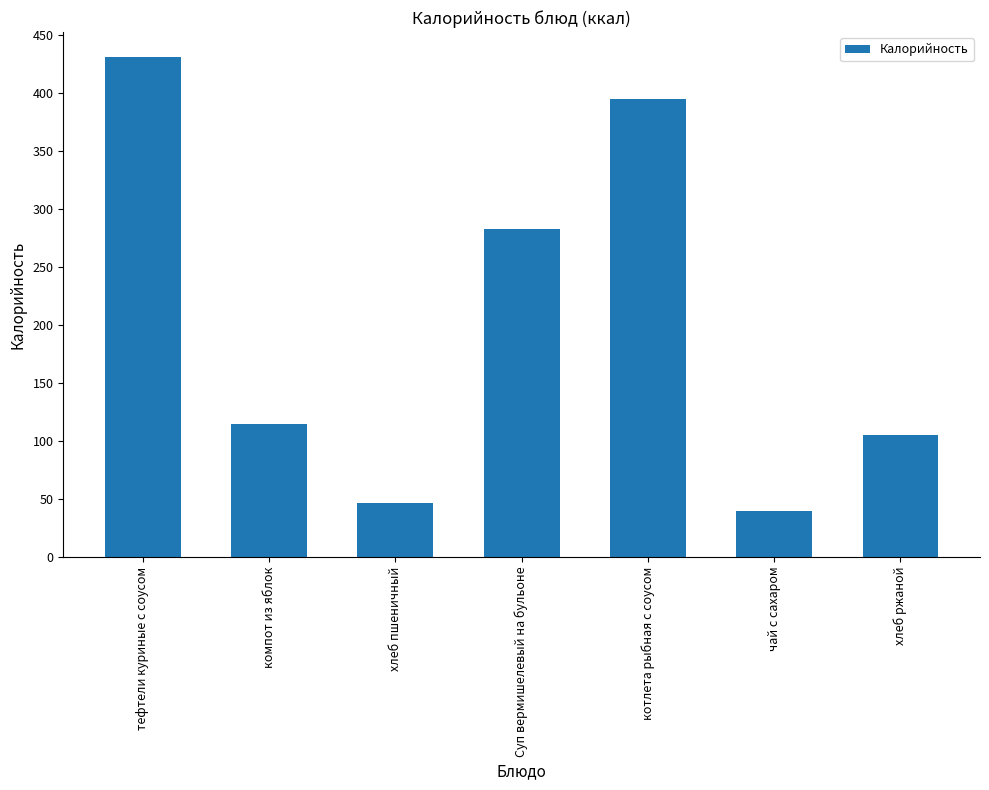

Reading right to left, list all the values displayed in this chart.

105.2	40.0	395.1	283.1	46.8	114.6	431.1